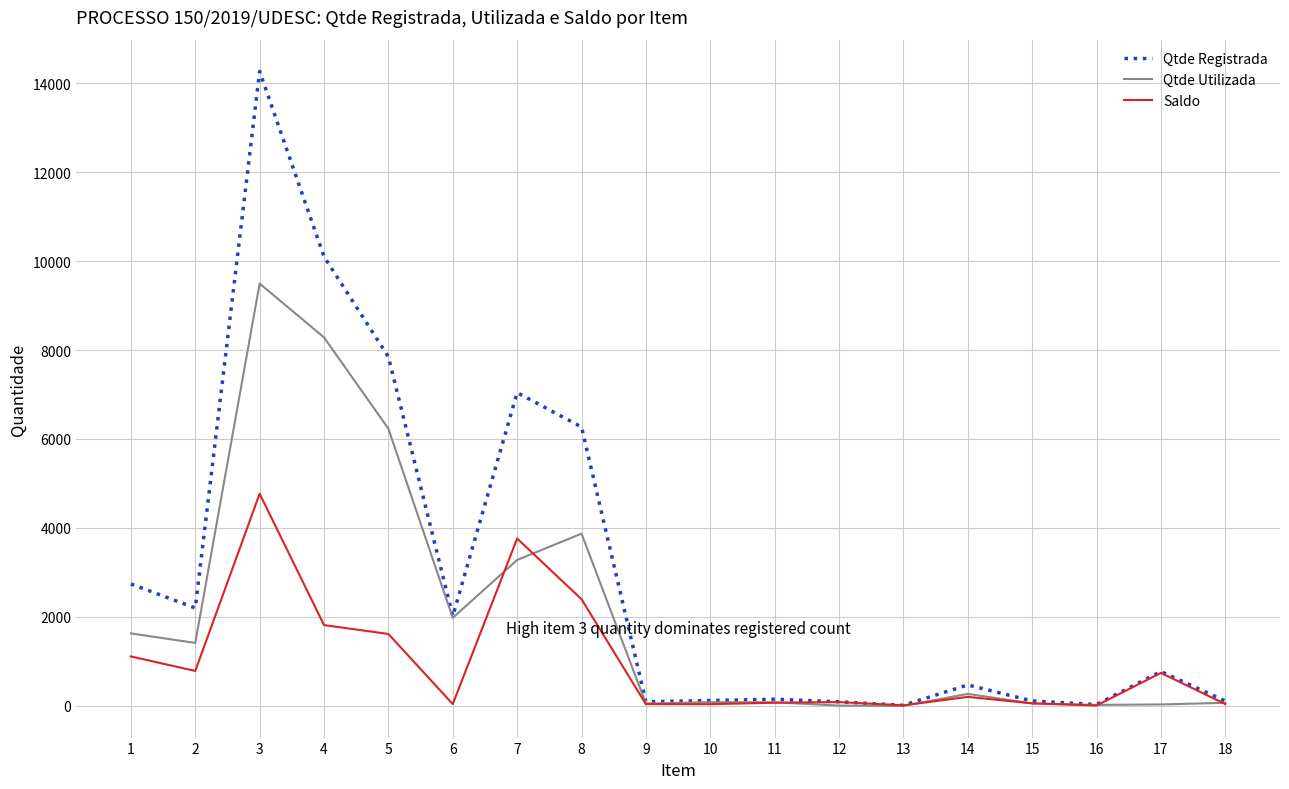

What is the maximum value shown in the chart?

14265